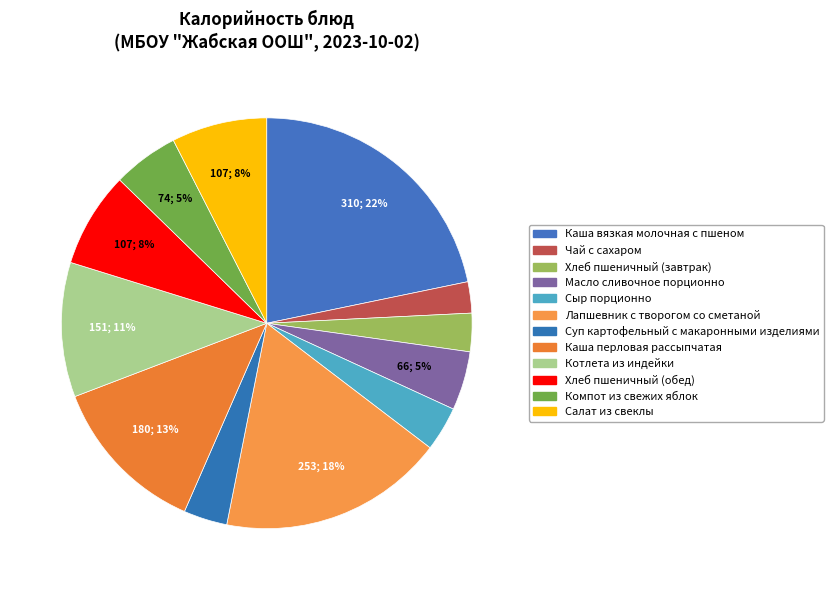

Between Суп картофельный с макаронными изделиями and Каша вязкая молочная с пшеном, which is larger?

Каша вязкая молочная с пшеном